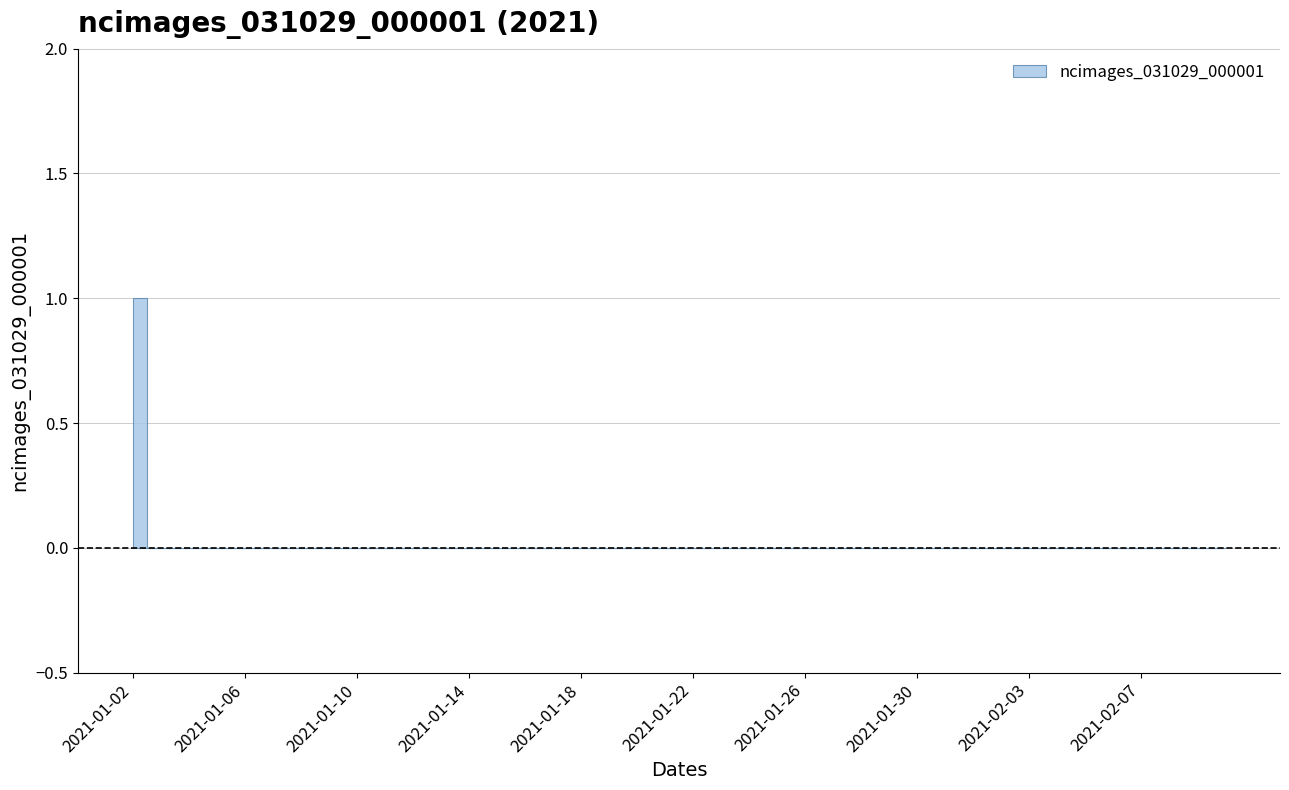

How many values are above zero?

1